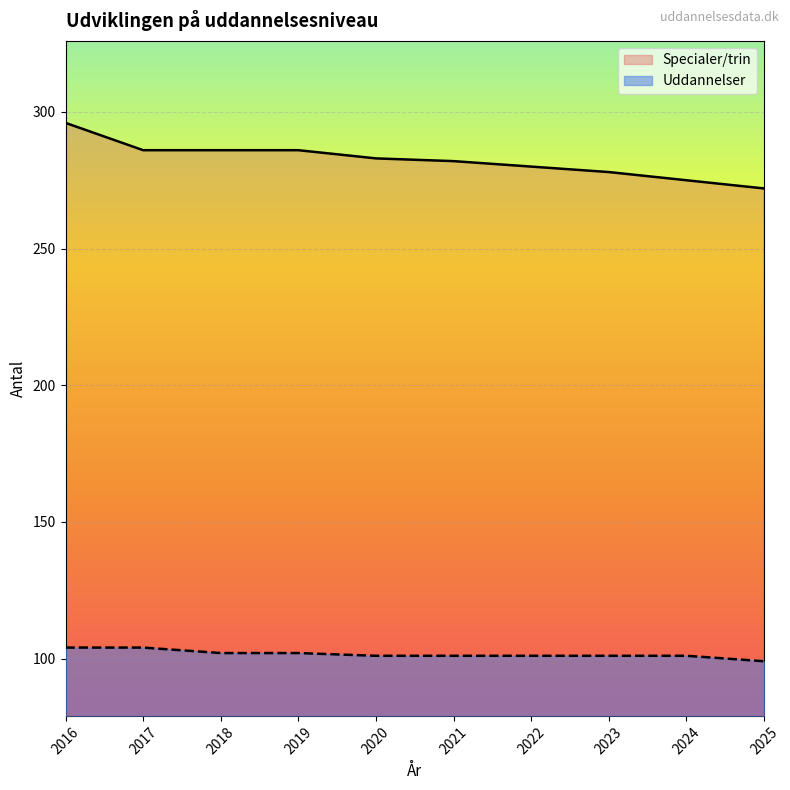

What are all the series names shown in the legend?

Specialer/trin, Uddannelser